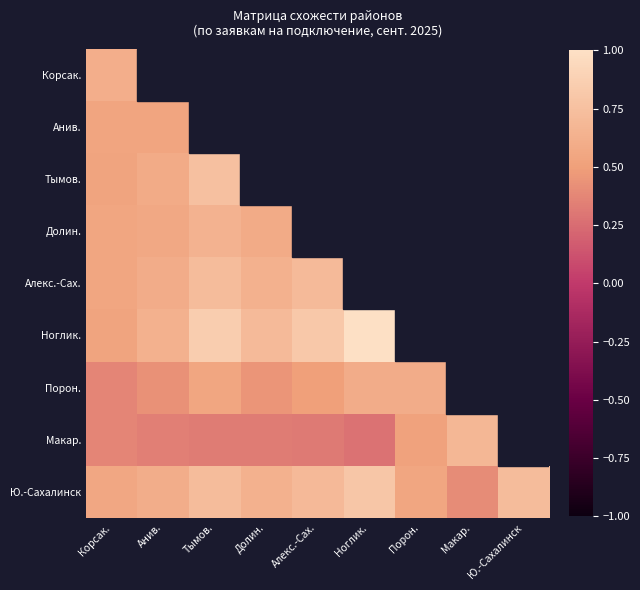

At which label does Тымов. reach its minimum?

Корсак.